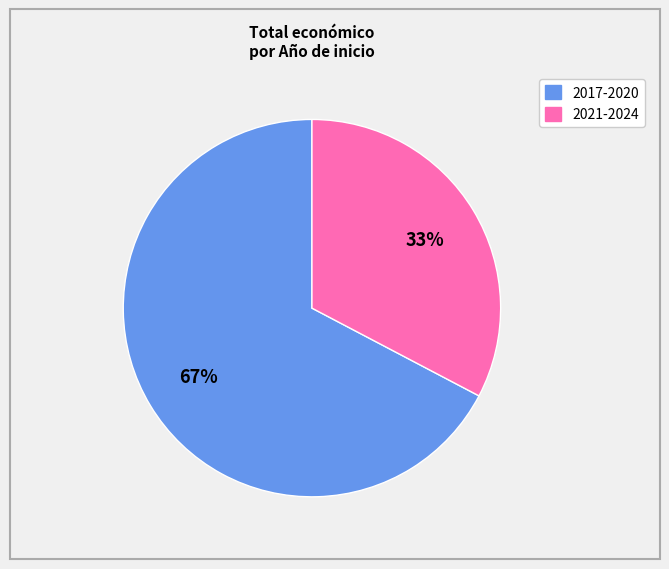

To the nearest percent, what is the average slice percentage?

50%